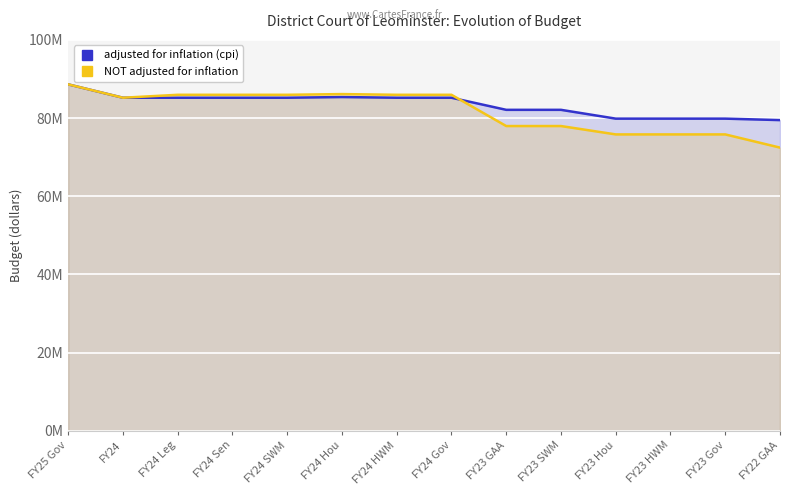

Where does the adjusted for inflation (cpi) series first go above 85202740?

FY25 Gov